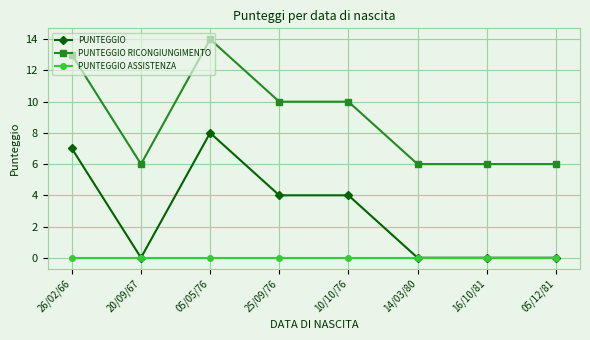

What is the spread (max minus min) of values at 26/02/66?

13